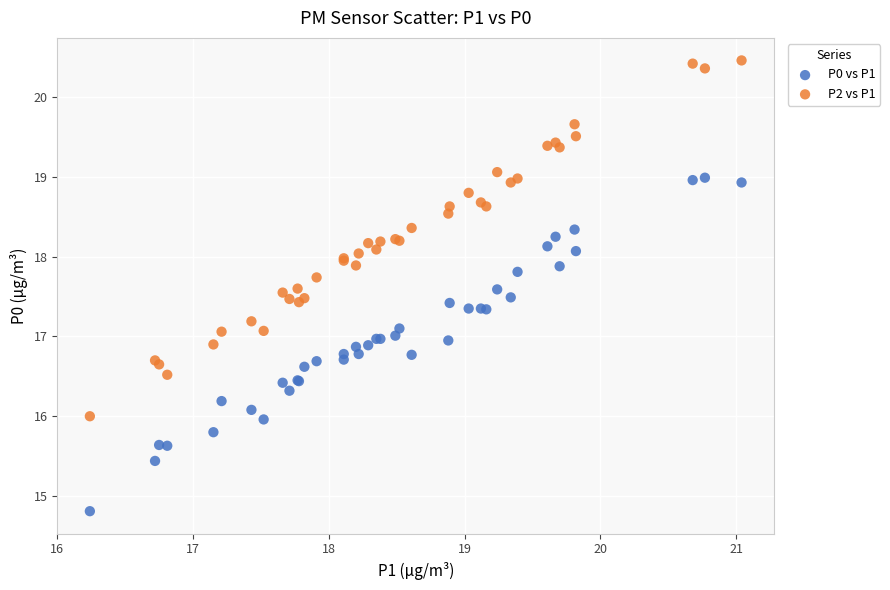

Which series reaches the minimum Y coordinate?

P0 vs P1